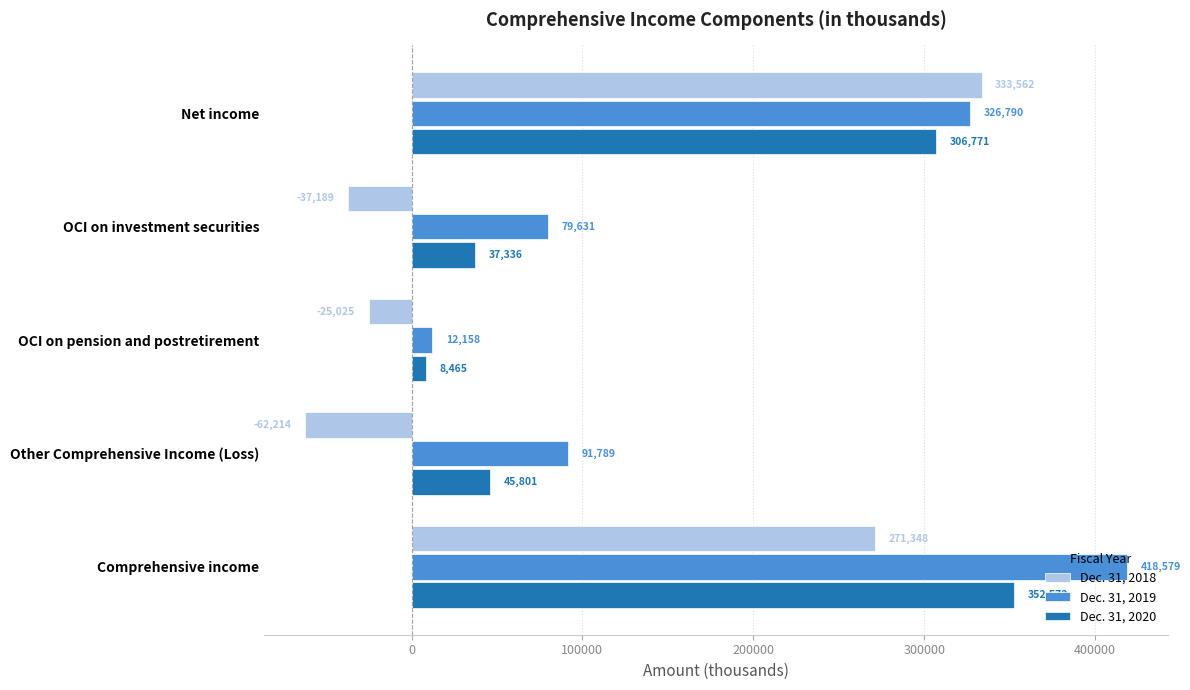

At which label is Dec. 31, 2019 closest to 215368?

Net income